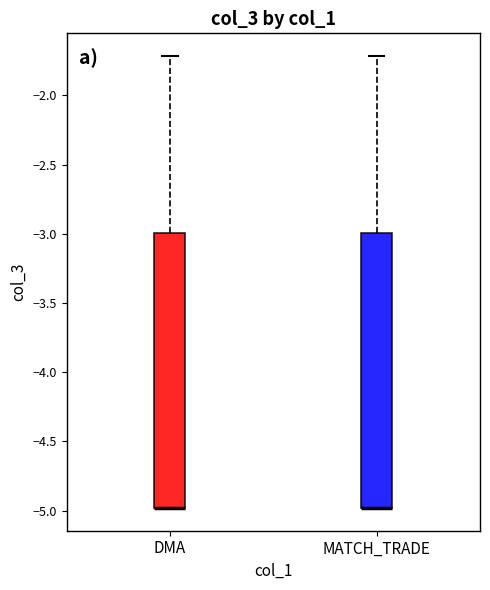

Reading left to right, read every box against the y-axis: the position of its median line, the range the box covers, and the ends of its whiskers. The values are not printed on the chart, so give them approximately, as read against the axis.

DMA: median -5.0 (drawn on the box's lower edge), box -5.0 to -3.0, whiskers -5.0 to -1.7
MATCH_TRADE: median -5.0 (drawn on the box's lower edge), box -5.0 to -3.0, whiskers -5.0 to -1.7